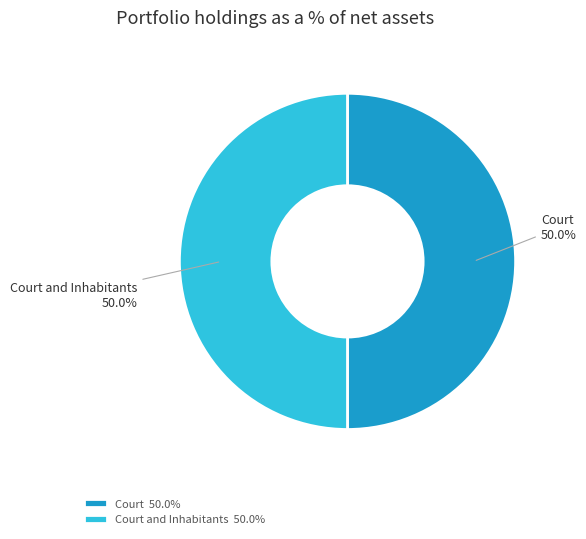

What percentage do Court and Inhabitants and Court together represent?

100.0%